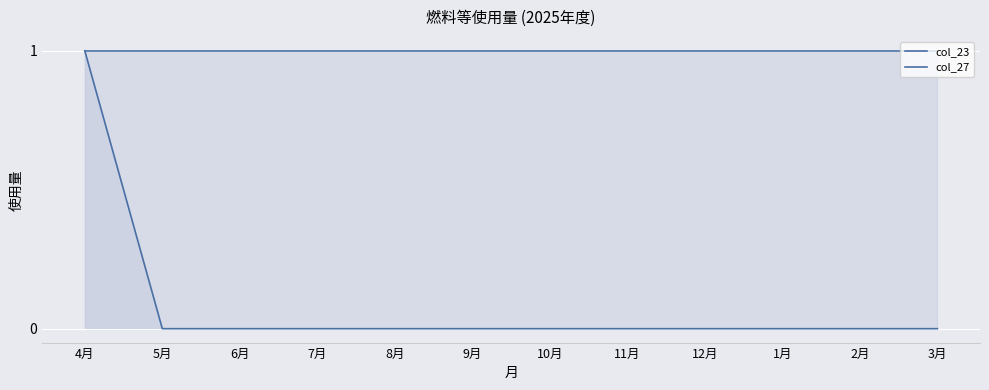

Reading left to right, transcribe all the data shown in this chart.

col_23: 4月=1	5月=0	6月=0	7月=0	8月=0	9月=0	10月=0	11月=0	12月=0	1月=0	2月=0	3月=0
col_27: 4月=1	5月=1	6月=1	7月=1	8月=1	9月=1	10月=1	11月=1	12月=1	1月=1	2月=1	3月=1